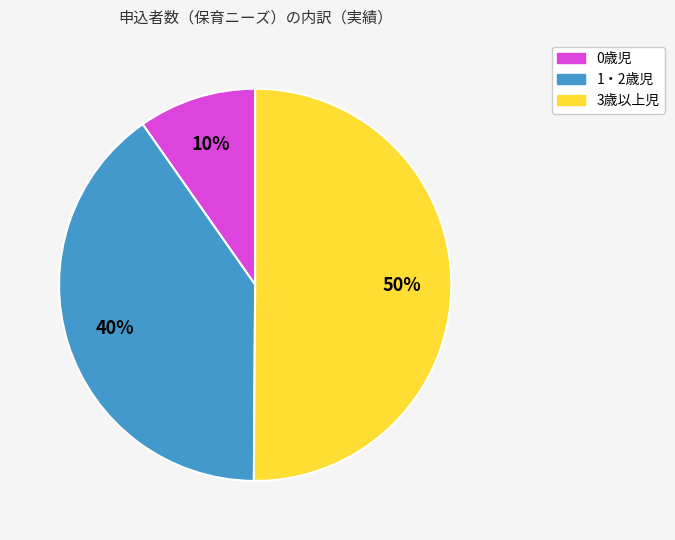

The 3歳以上児 slice represents 45% of the pie. True or false?

False